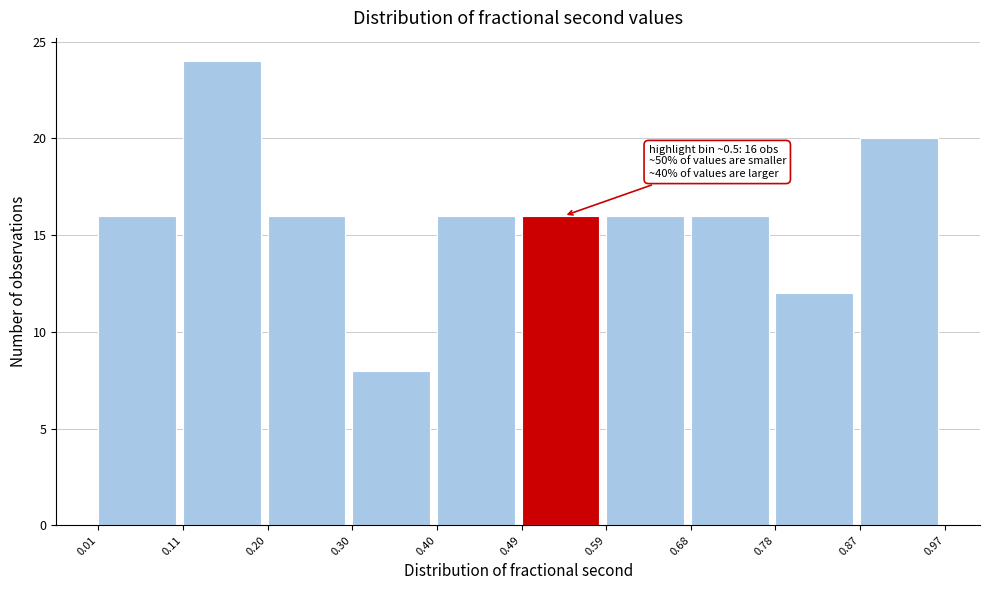

Over which range of the x-axis is the bar tallest?

0.11 to 0.20